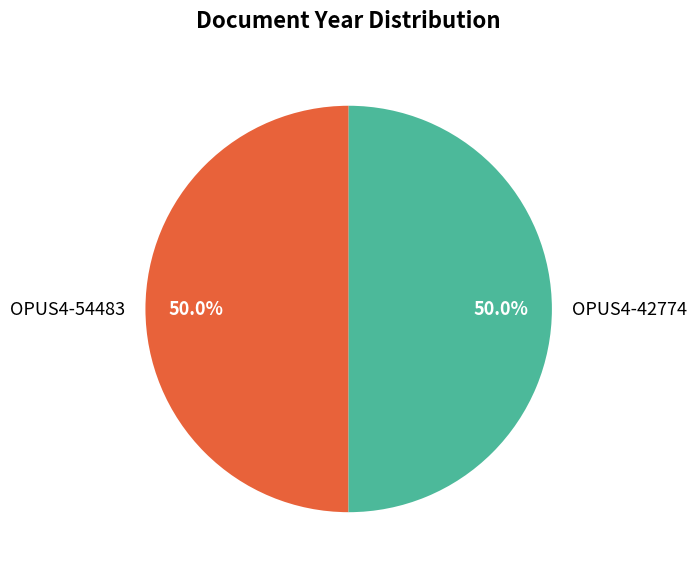

What percentage is the OPUS4-54483 slice, to the nearest percent?

50%